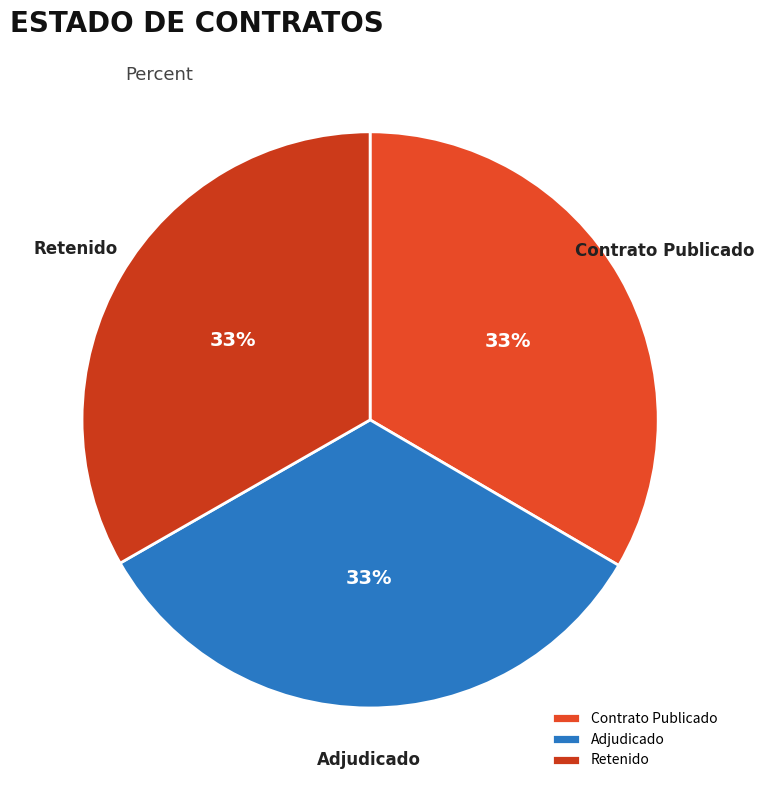

What is the ratio of the value at Contrato Publicado to the value at Adjudicado?

1.0